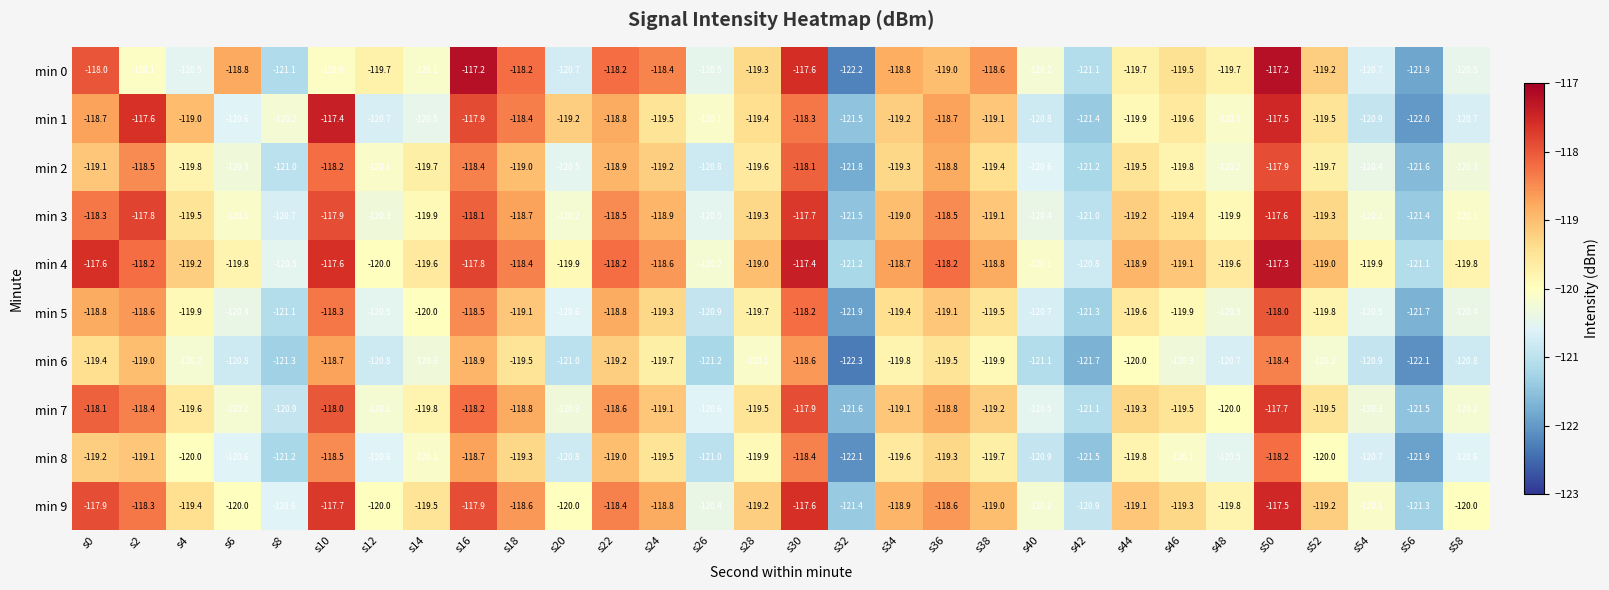

Is it true that min 1 equals -119.2 at s20?

True